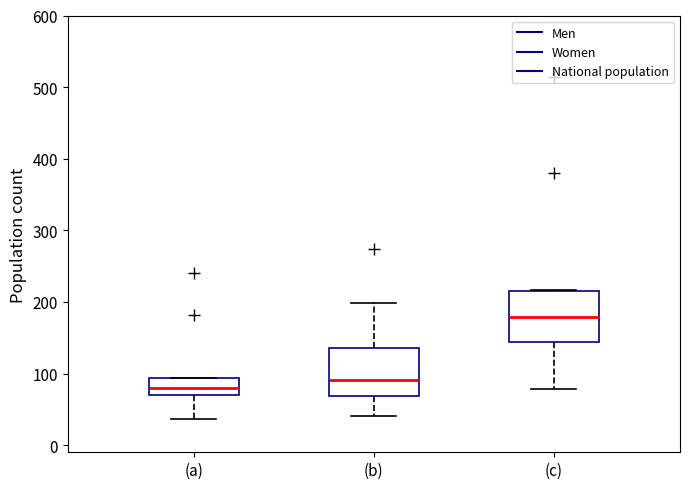

Which box has the lowest median line?

(a)